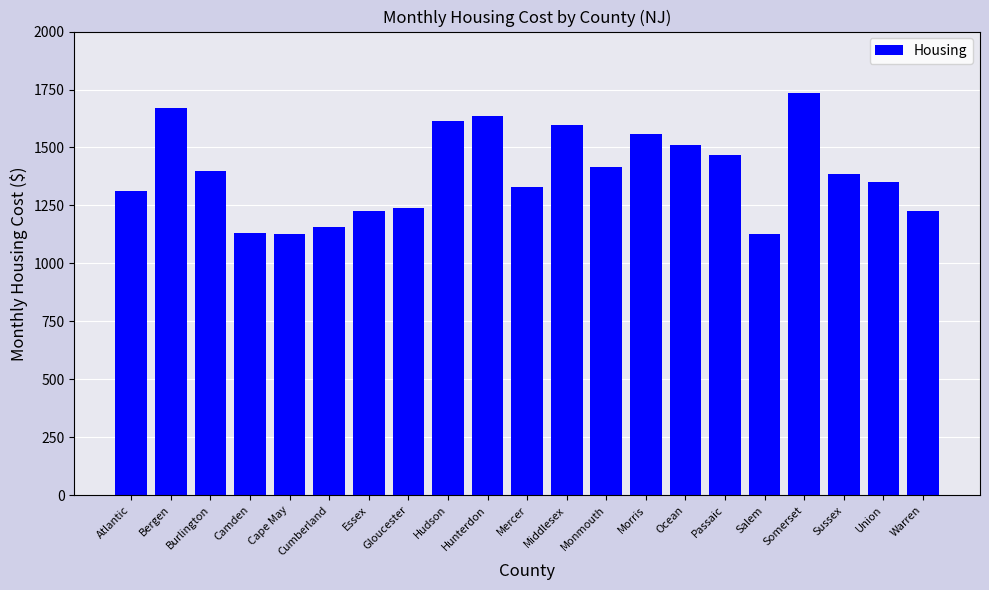

Between Ocean and Somerset, which is larger?

Somerset